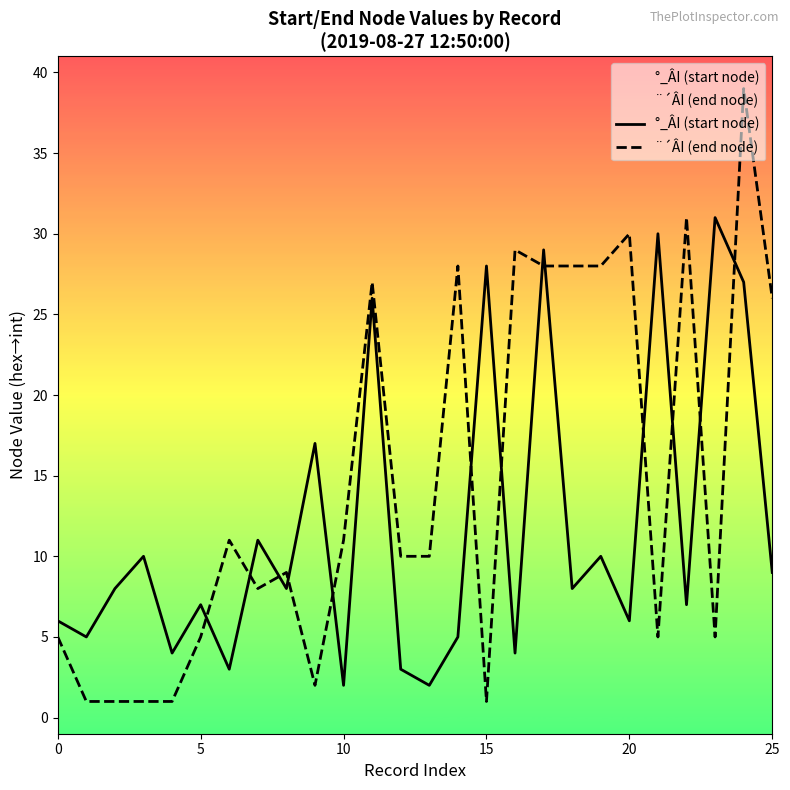

Is it true that ¨´ÂI (end node) equals 4 at 7?

False